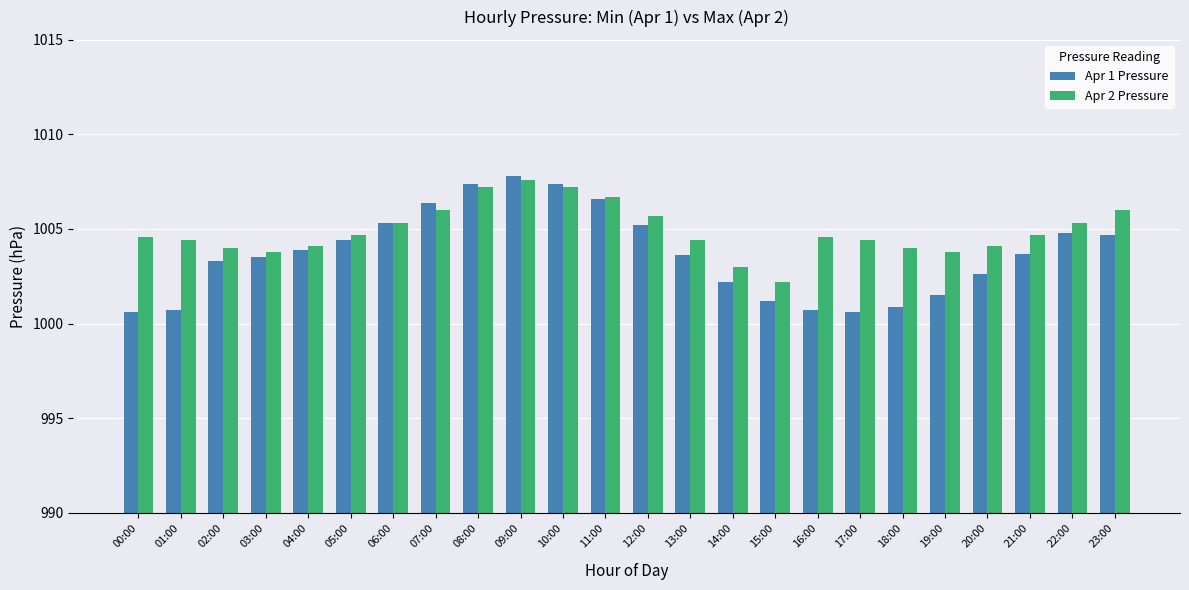

What is the label of the 4th bar from the left?

03:00